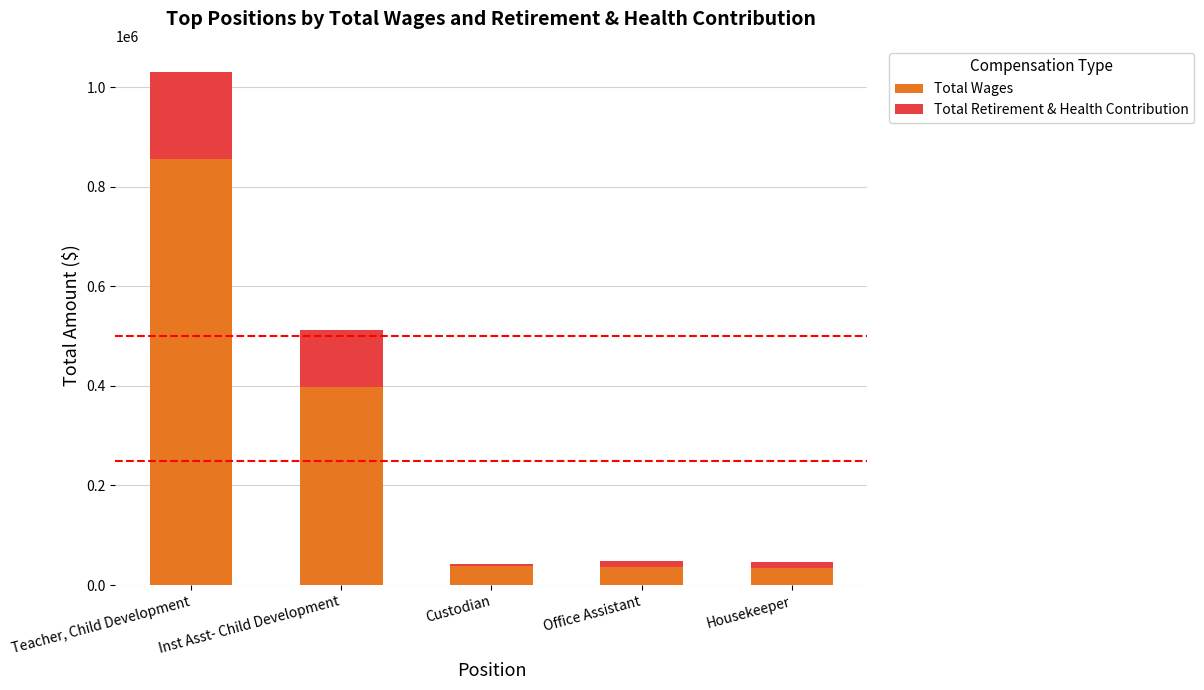

What is the total value across all series at Teacher, Child Development?

1031670